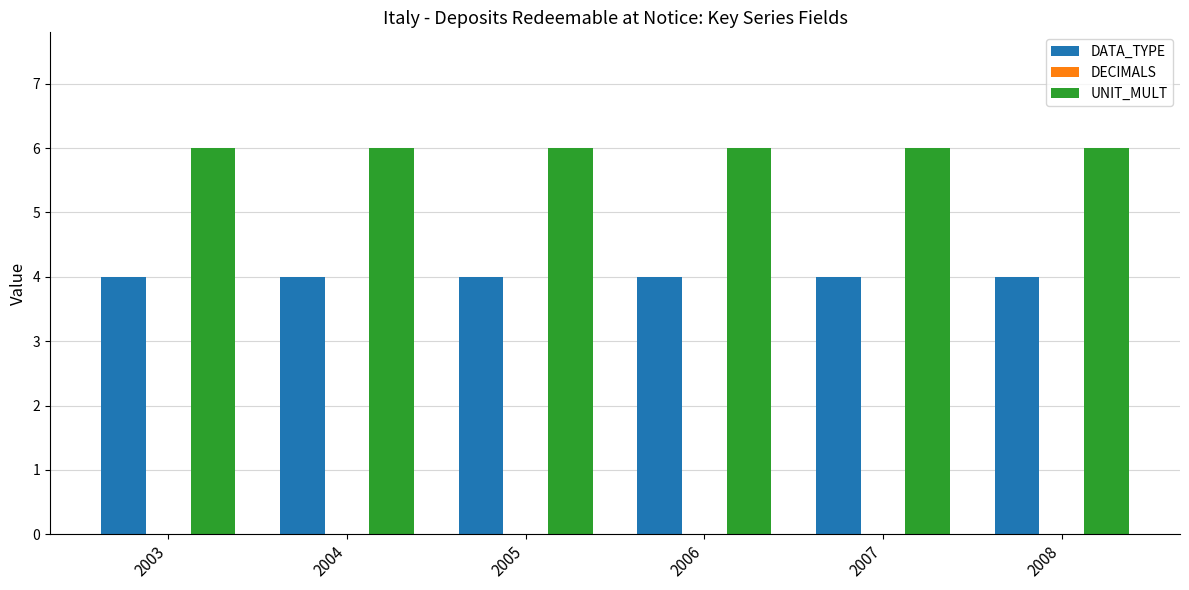

Which series has the largest total across all categories?

UNIT_MULT